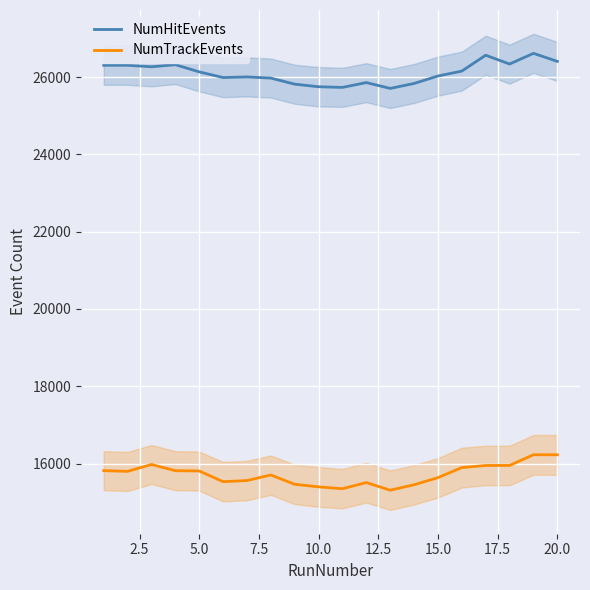

In NumHitEvents, how many points are higher than both neighbors (excluding endpoints)?

5